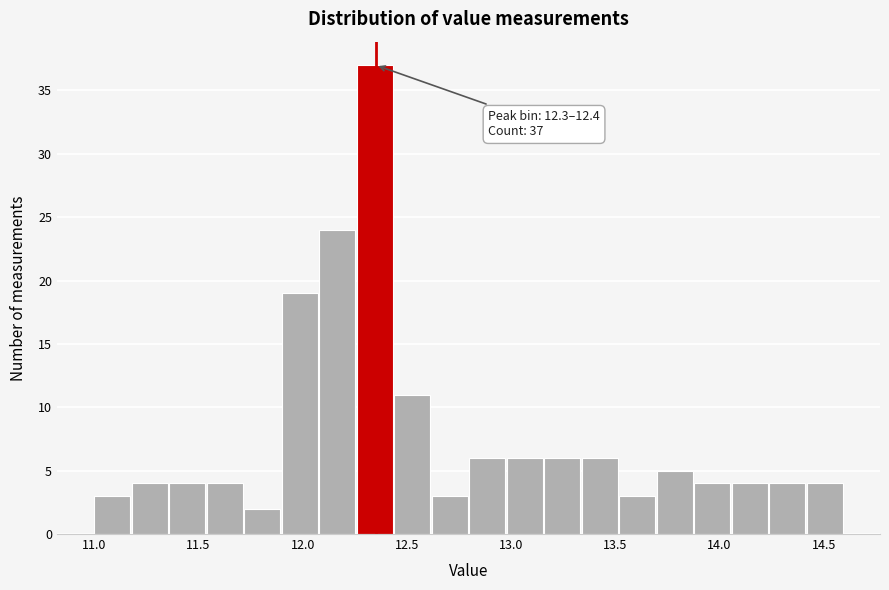

Read against the x-axis, roughly where is the centre of the tallest bar?

12.35